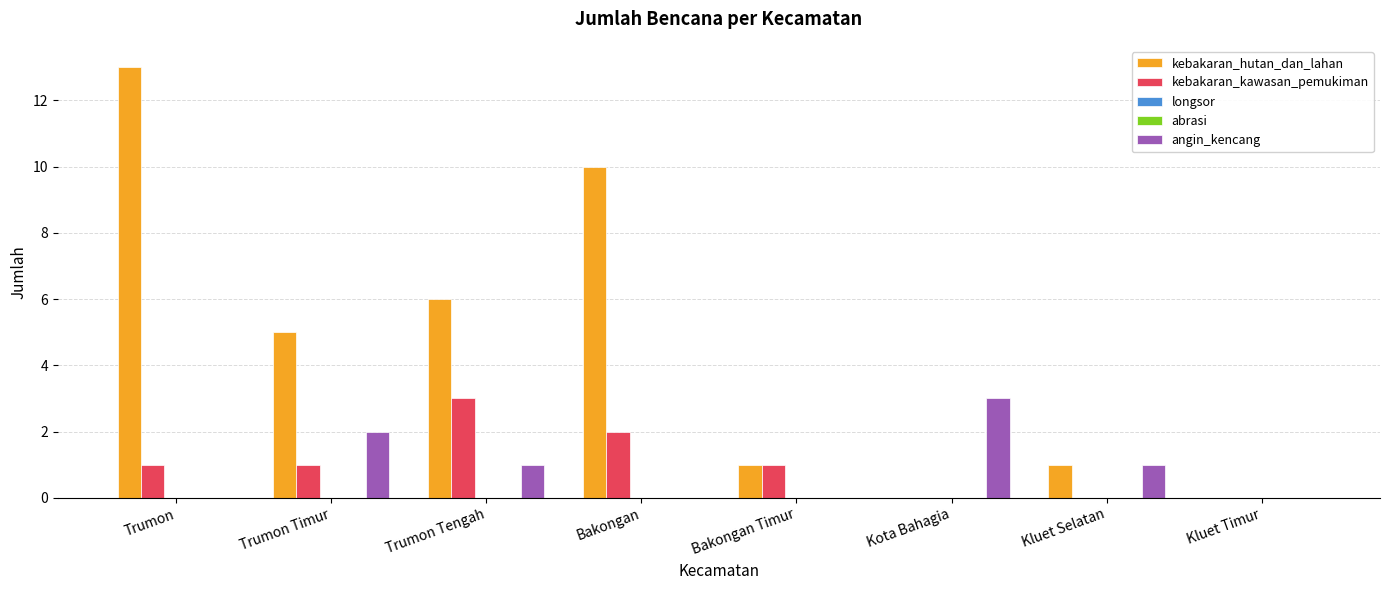

Reading left to right, what are all the values shown in this chart?

kebakaran_hutan_dan_lahan: Trumon=13	Trumon Timur=5	Trumon Tengah=6	Bakongan=10	Bakongan Timur=1	Kota Bahagia=0	Kluet Selatan=1	Kluet Timur=0
kebakaran_kawasan_pemukiman: Trumon=1	Trumon Timur=1	Trumon Tengah=3	Bakongan=2	Bakongan Timur=1	Kota Bahagia=0	Kluet Selatan=0	Kluet Timur=0
longsor: Trumon=0	Trumon Timur=0	Trumon Tengah=0	Bakongan=0	Bakongan Timur=0	Kota Bahagia=0	Kluet Selatan=0	Kluet Timur=0
abrasi: Trumon=0	Trumon Timur=0	Trumon Tengah=0	Bakongan=0	Bakongan Timur=0	Kota Bahagia=0	Kluet Selatan=0	Kluet Timur=0
angin_kencang: Trumon=0	Trumon Timur=2	Trumon Tengah=1	Bakongan=0	Bakongan Timur=0	Kota Bahagia=3	Kluet Selatan=1	Kluet Timur=0